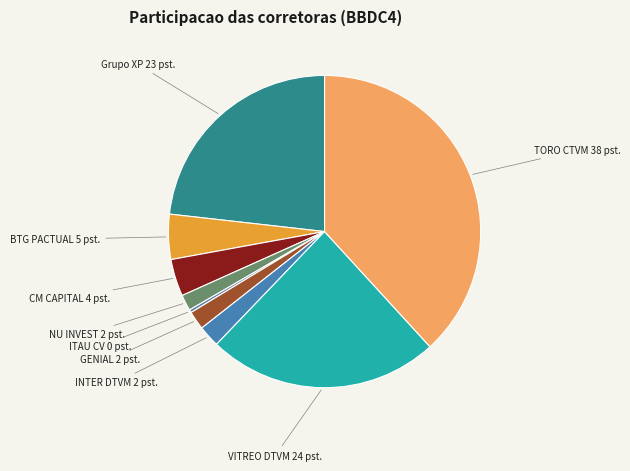

Is there any slice that represents more than half of the pie?

No